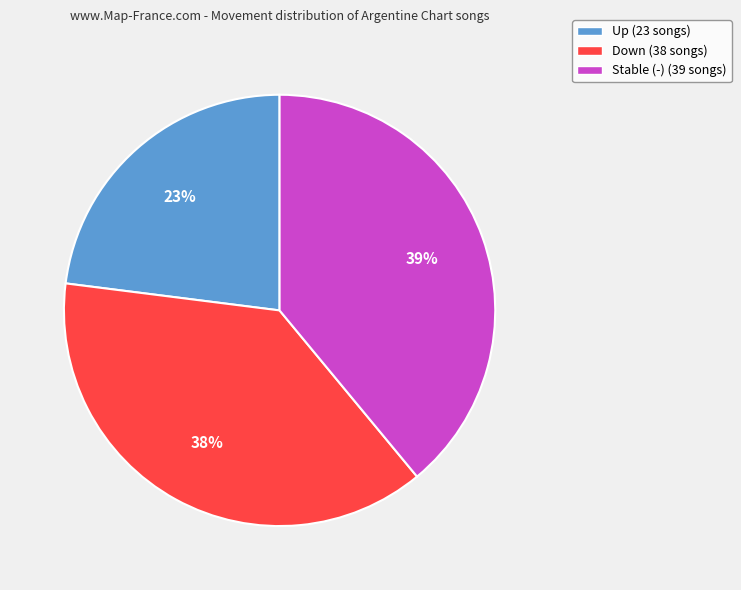

Is there a majority slice in this chart?

No